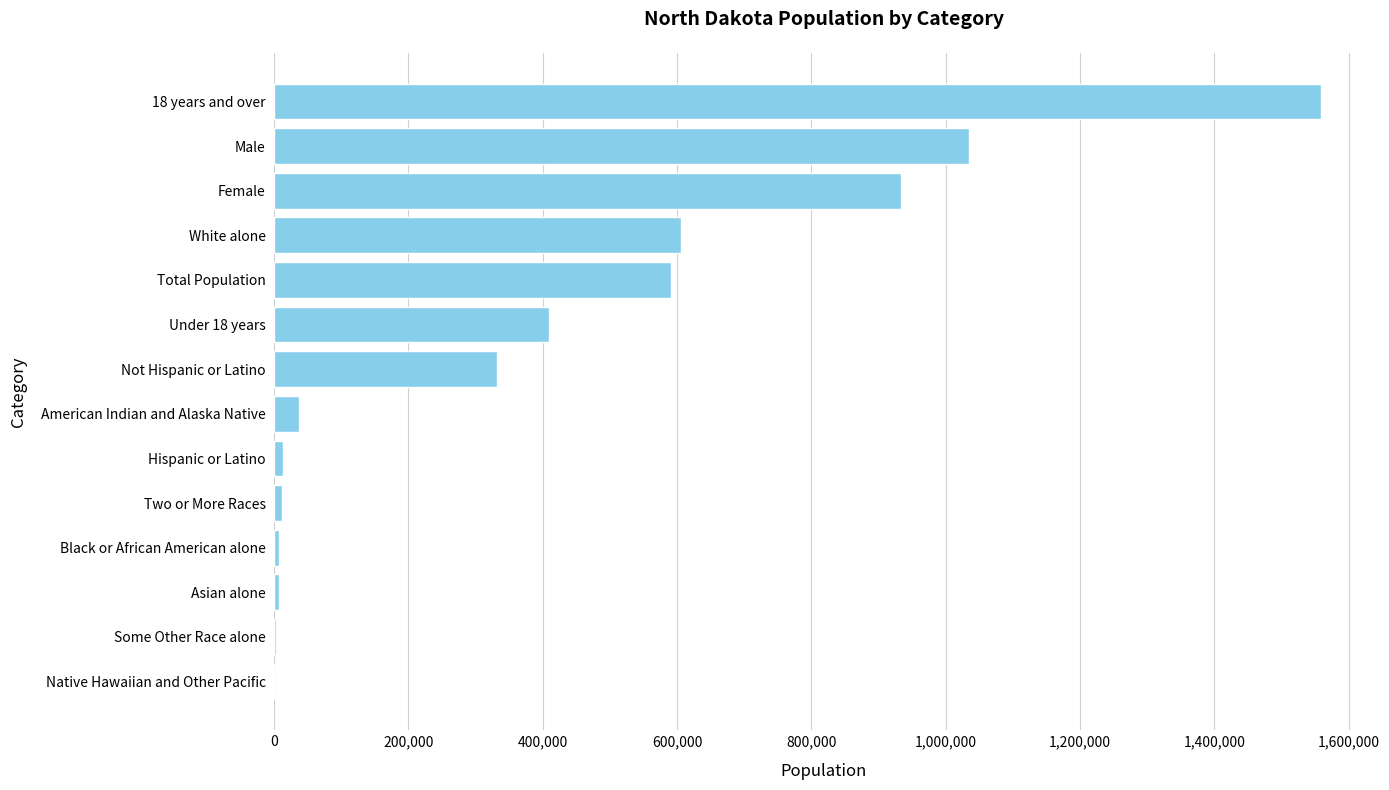

True or false: the data shows 574040 at Not Hispanic or Latino.

False